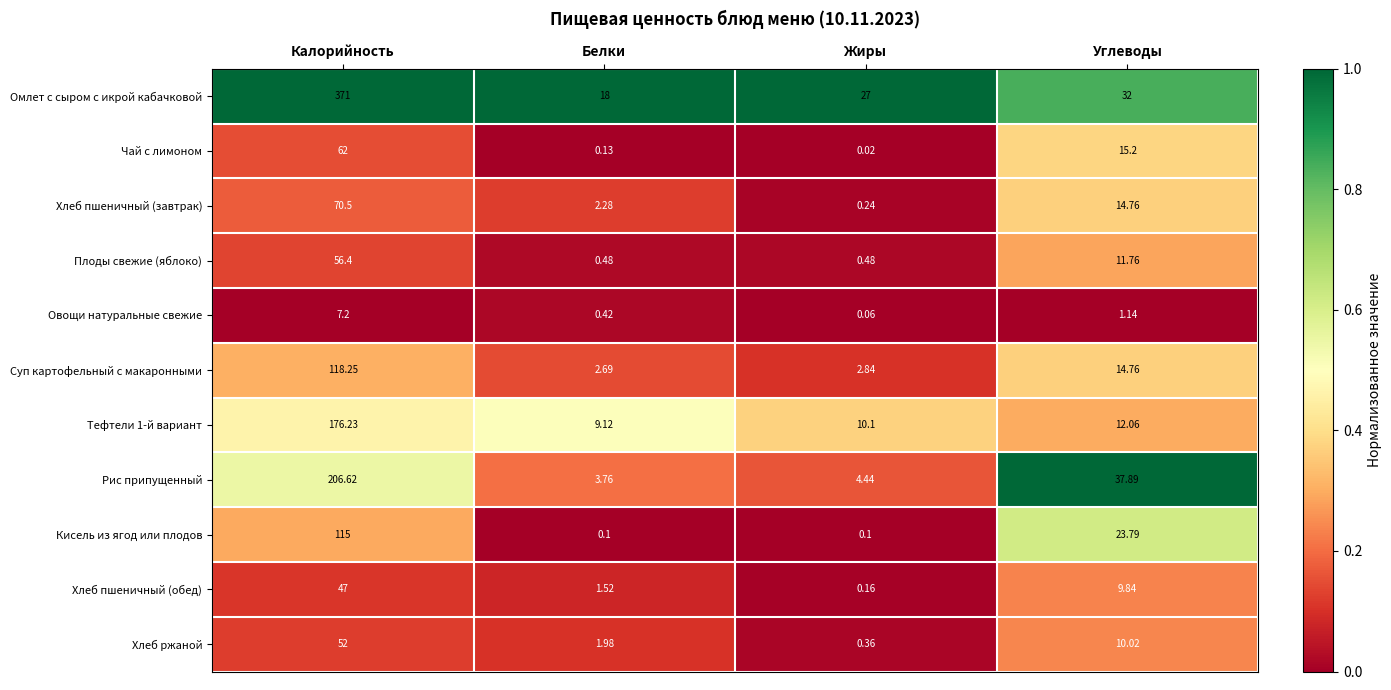

List the labels in order of Овощи натуральные свежие value, smallest first.

Жиры, Белки, Углеводы, Калорийность